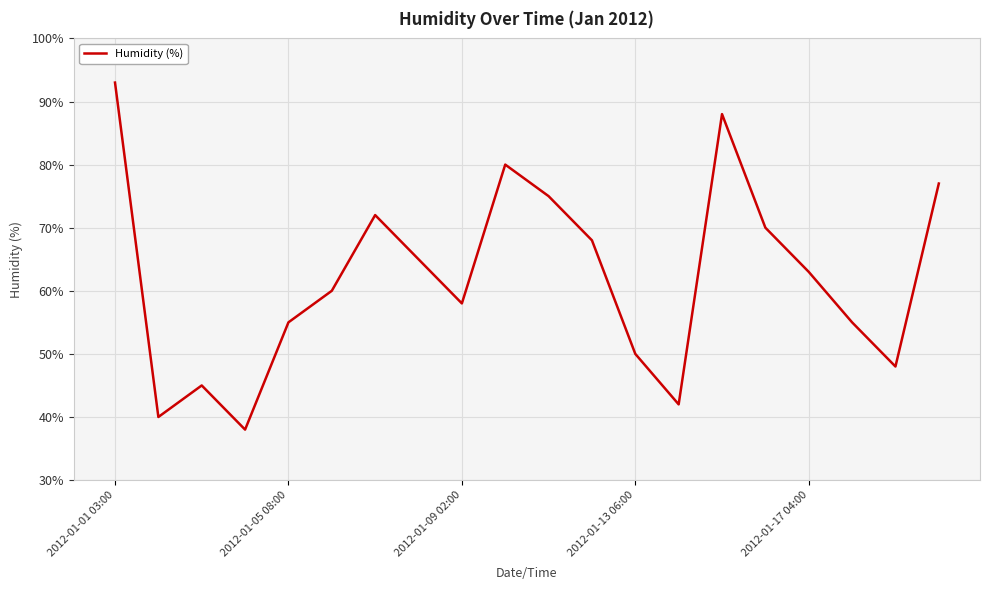

What is the difference between the maximum and minimum values?

55